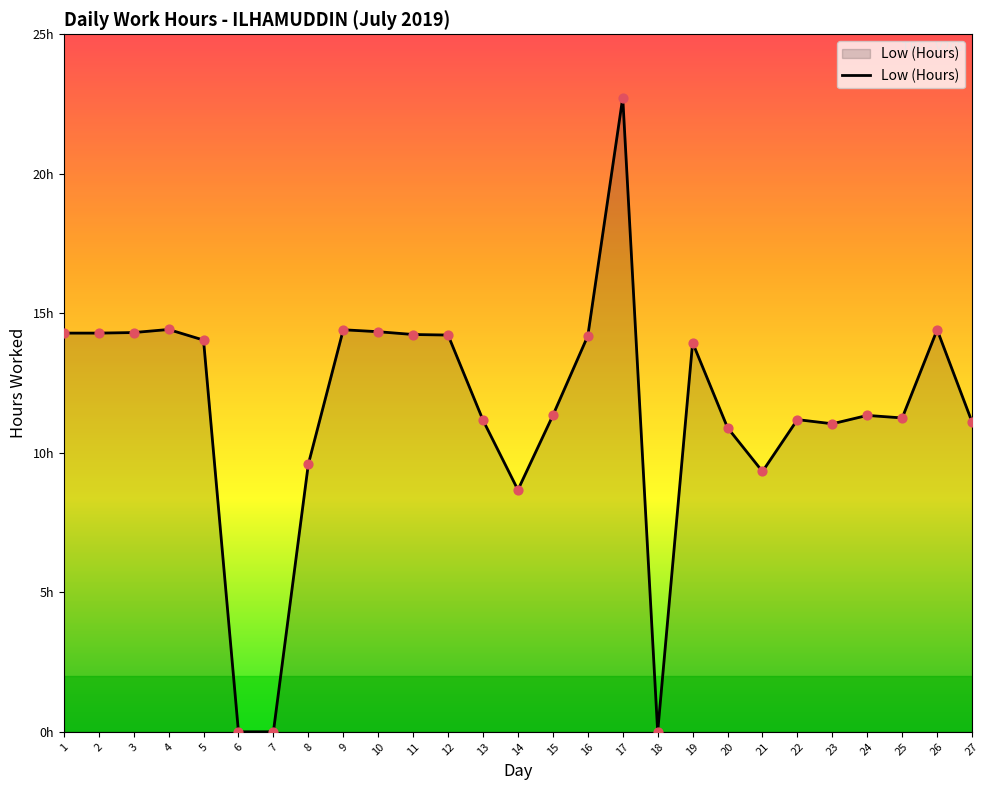

Does the chart have visible grid lines?

No